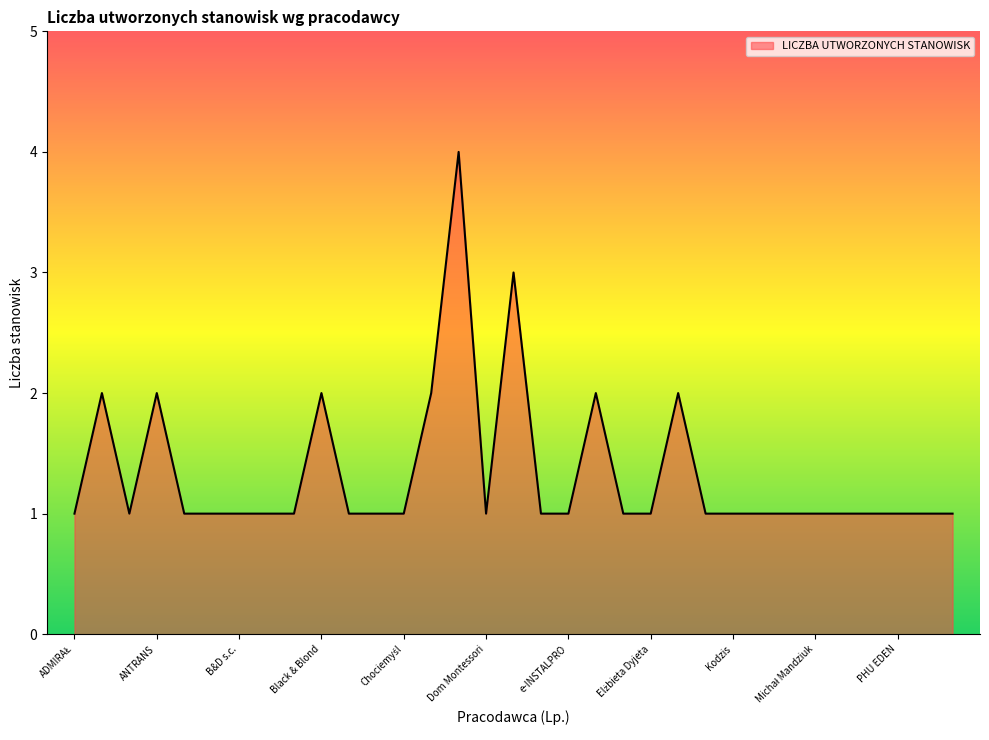

Reading left to right, extract all data points from this chart.

1	2	1	2	1	1	1	1	1	2	1	1	1	2	4	1	3	1	1	2	1	1	2	1	1	1	1	1	1	1	1	1	1